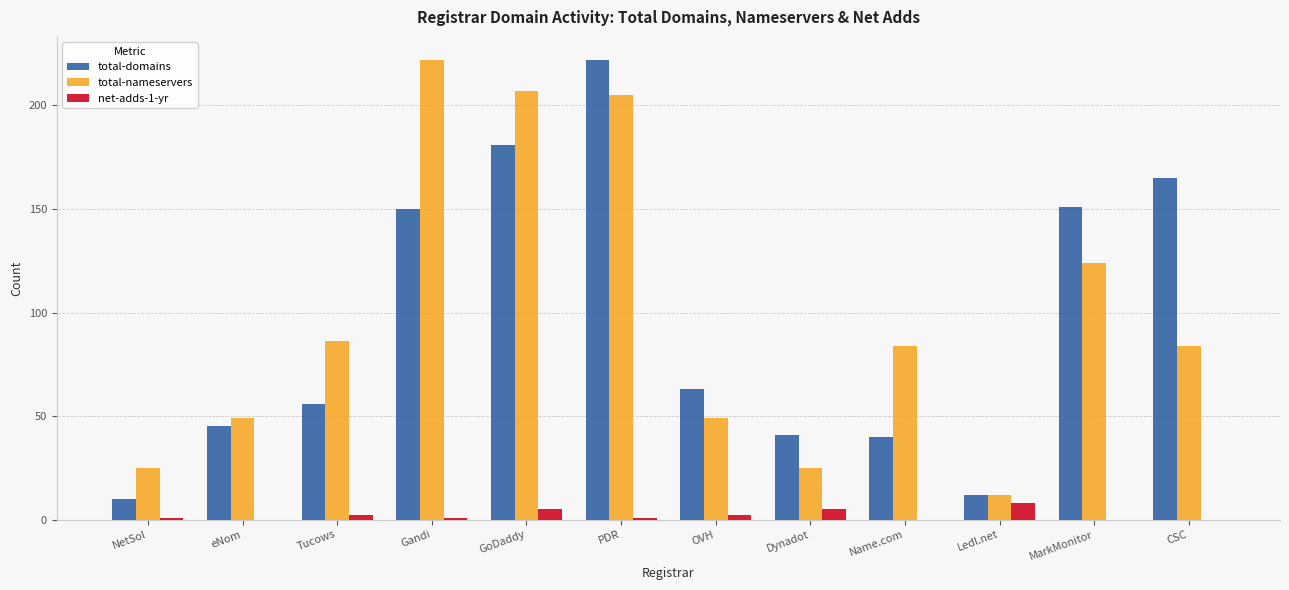

Where is total-nameservers nearest to the value 117?

MarkMonitor